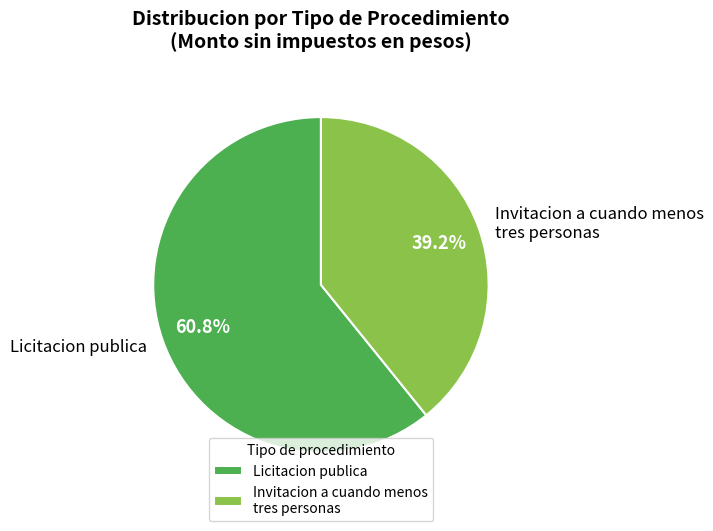

What is the smallest slice in the pie chart?

Invitacion a cuando menos tres personas